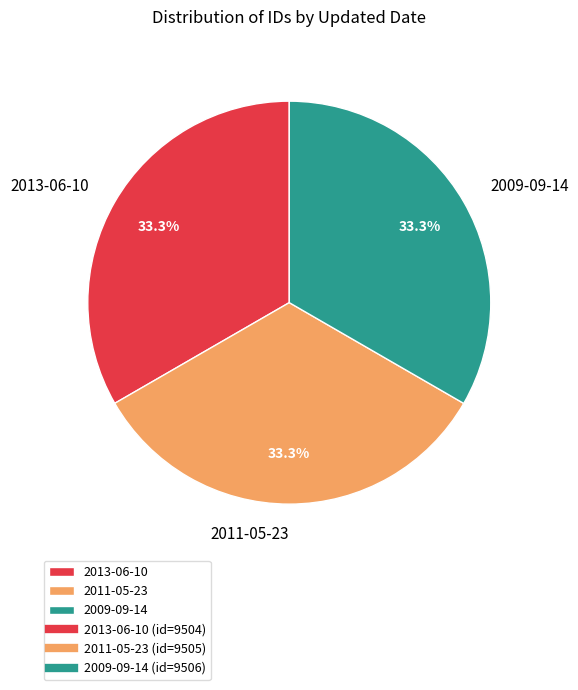

Is there any slice that represents more than half of the pie?

No